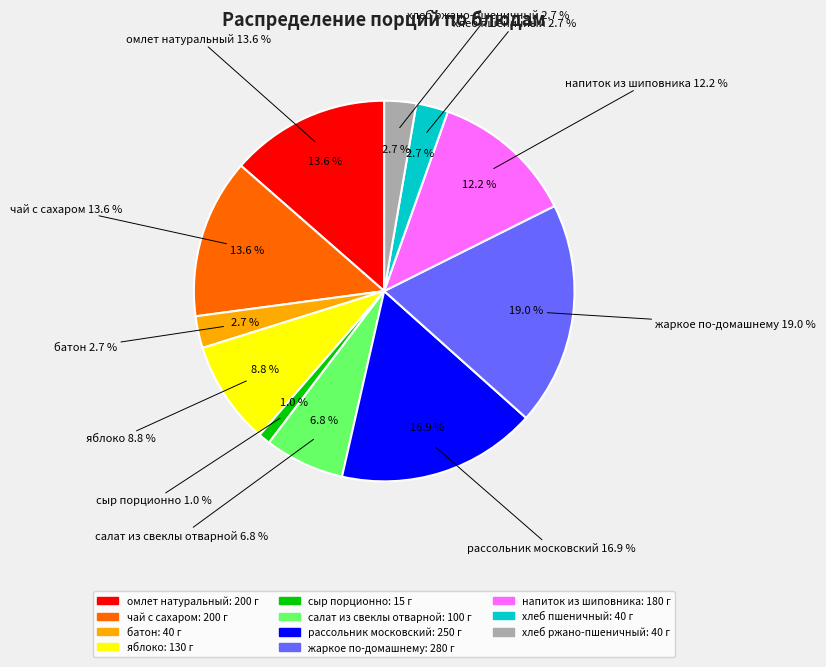

Rank the categories by value from highest to lowest.

жаркое по-домашнему, рассольник московский, омлет натуральный, чай с сахаром, напиток из шиповника, яблоко, салат из свеклы отварной, батон, хлеб пшеничный, хлеб ржано-пшеничный, сыр порционно